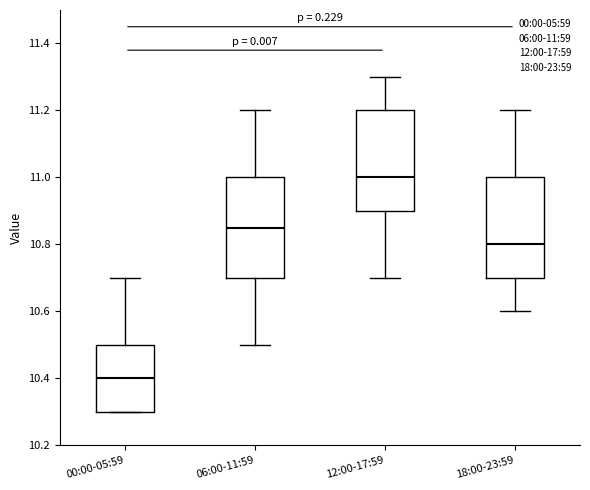

Reading left to right, transcribe this box plot: for each box, give where its median line is, the range the box spans, and where its two whiskers end, as read against the y-axis. The values are not printed on the chart, so give them approximately, as read against the axis.

00:00-05:59: median 10.40, box 10.30 to 10.50, whiskers 10.30 to 10.70
06:00-11:59: median 10.86, box 10.70 to 11.00, whiskers 10.50 to 11.20
12:00-17:59: median 11.00, box 10.90 to 11.20, whiskers 10.70 to 11.30
18:00-23:59: median 10.80, box 10.70 to 11.00, whiskers 10.60 to 11.20